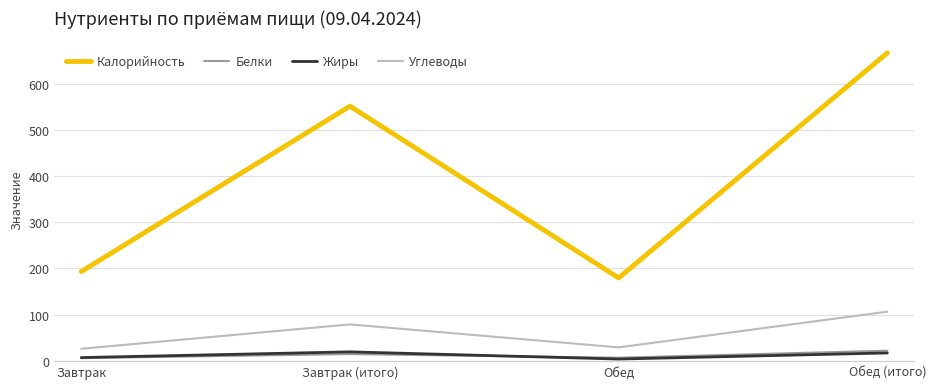

What is the difference between the maximum and minimum values in the Белки series?

16.1